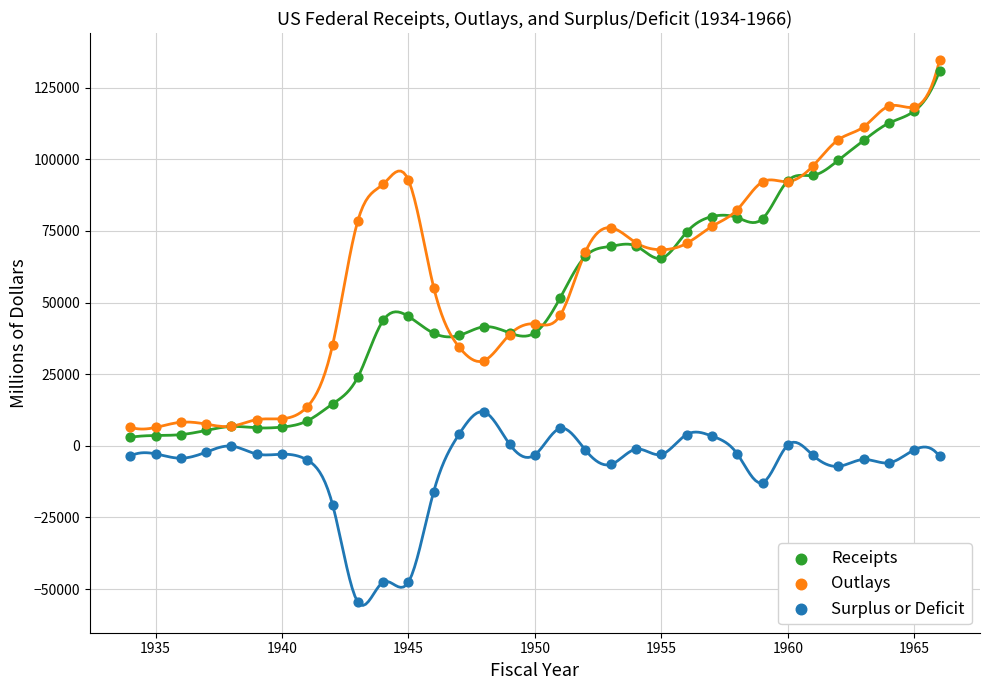

Which series contains the highest Y value?

Outlays